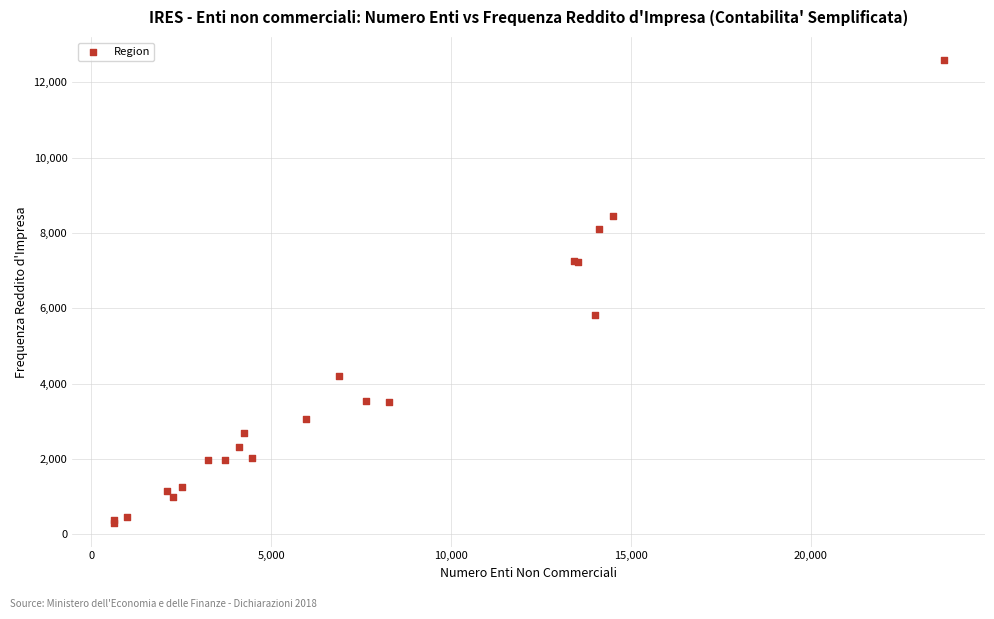

What Y value in the scatter plot is closest to 6442?

5834